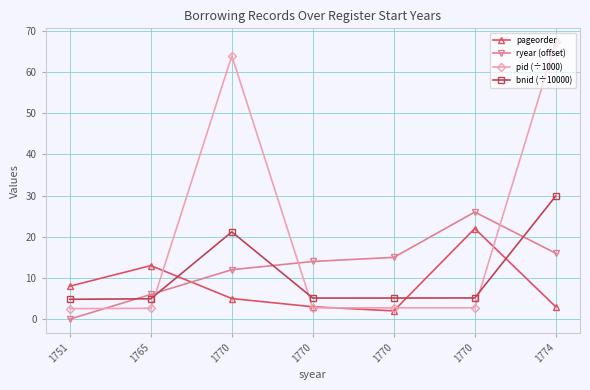

What is the difference between the pageorder values at 1770 and 1770?

17.0